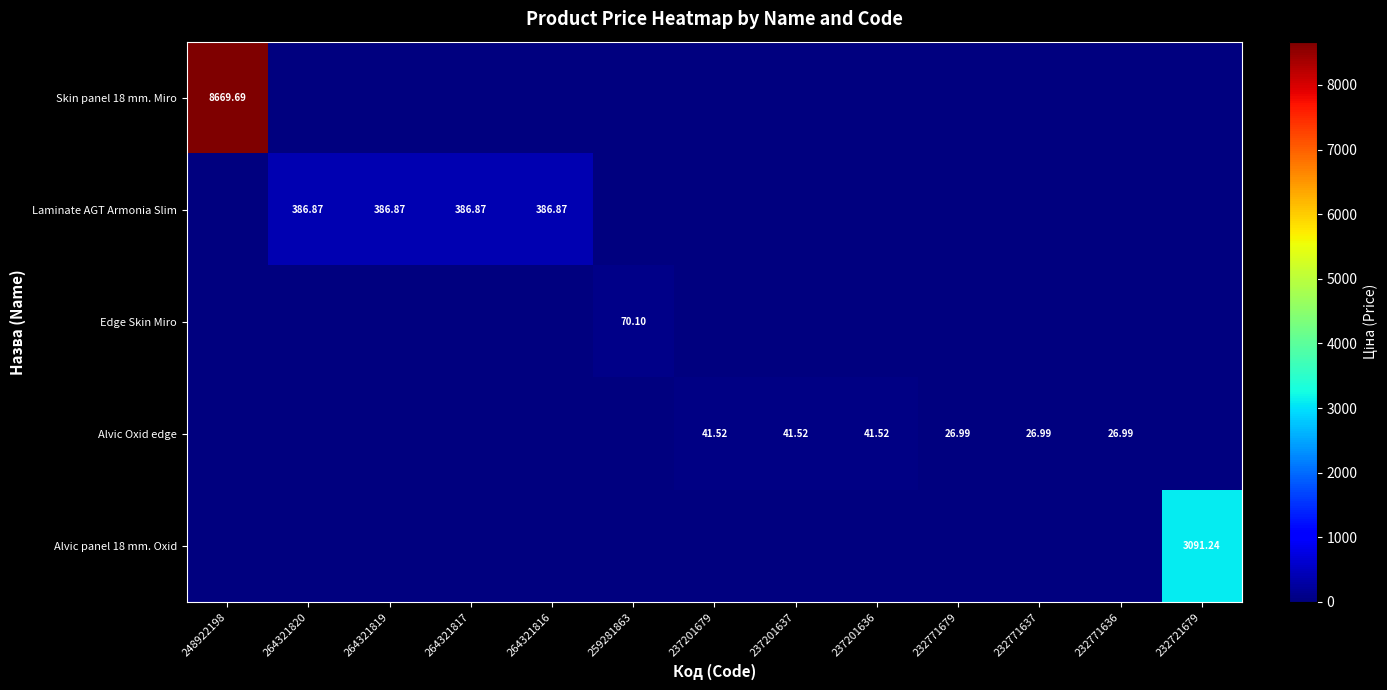

What is the average value of the Alvic Oxid edge series?

15.8